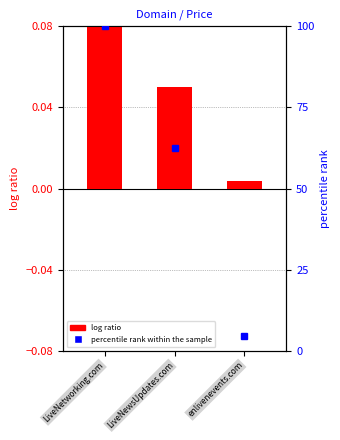

What is the difference between the maximum and minimum values in the log ratio series?

0.1